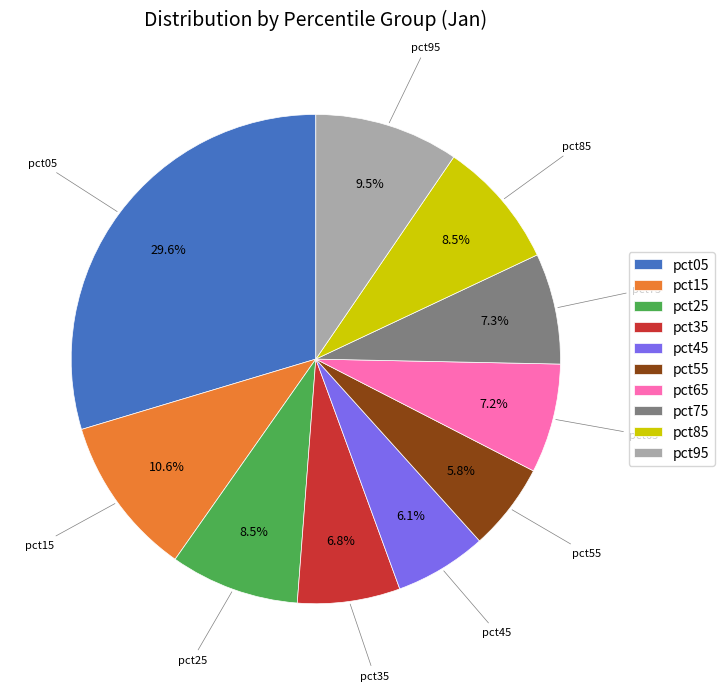

What percentage is the pct65 slice, to the nearest percent?

7%